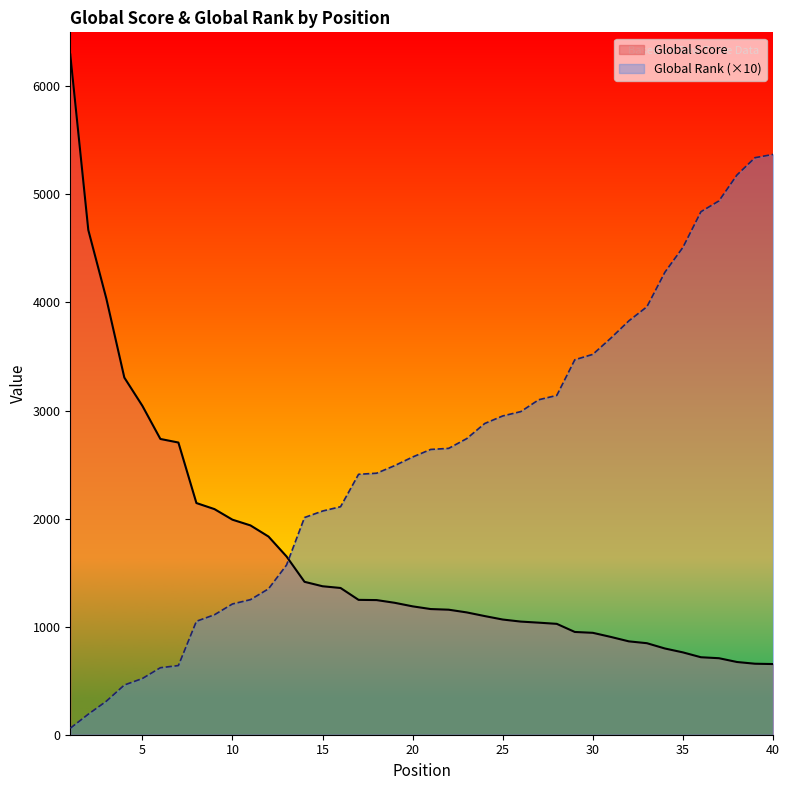

Between 13 and 39, which series saw the biggest shift?

Global Rank